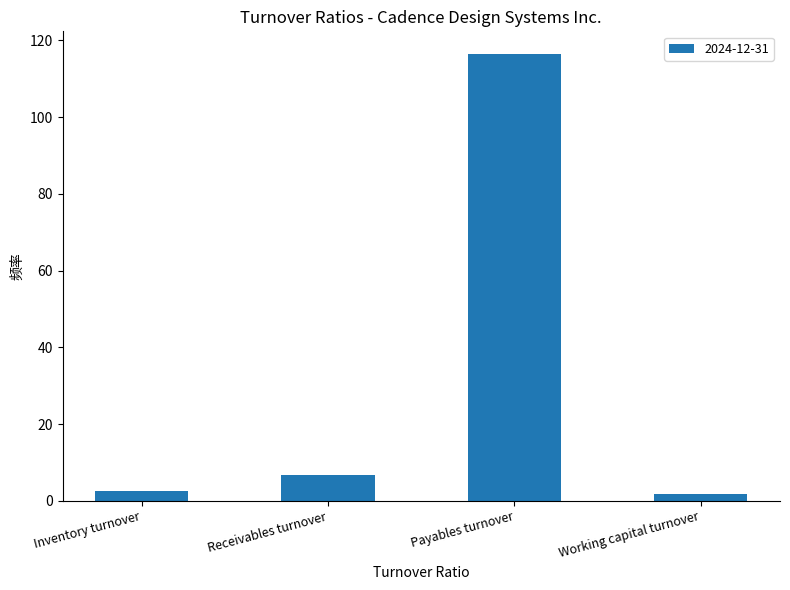

What value does the data have at Payables turnover?

116.6